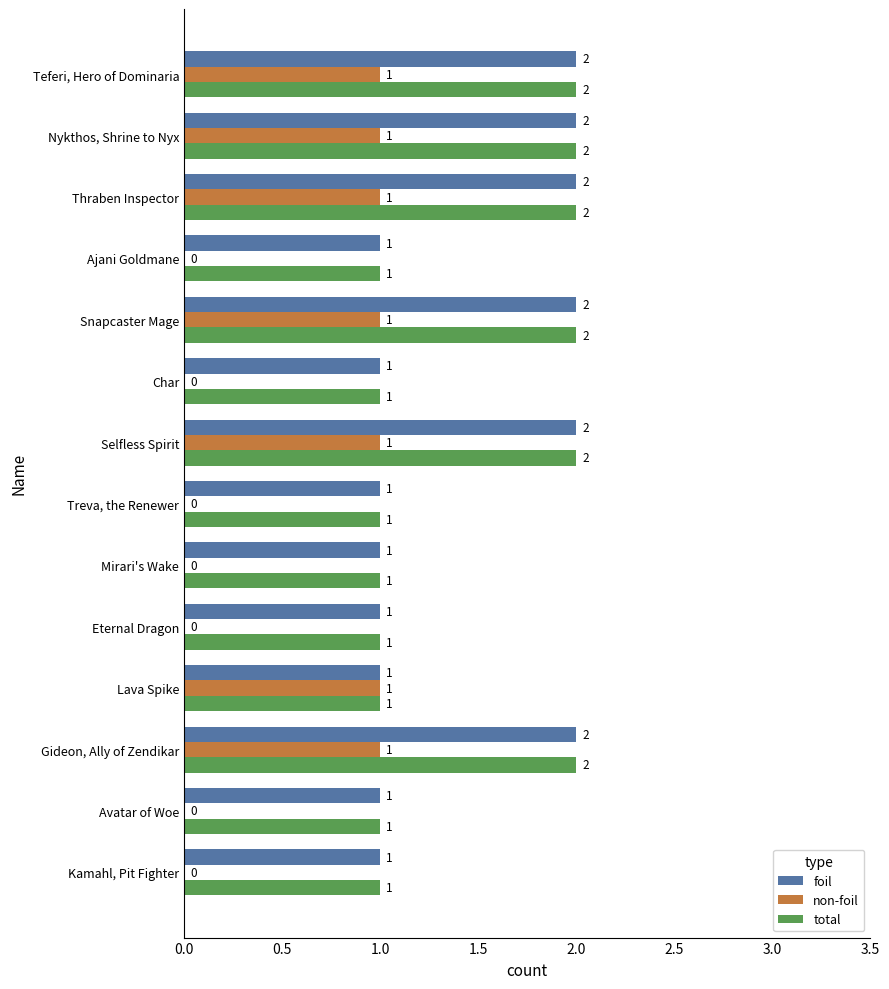

What is the sum of all non-foil values?

7